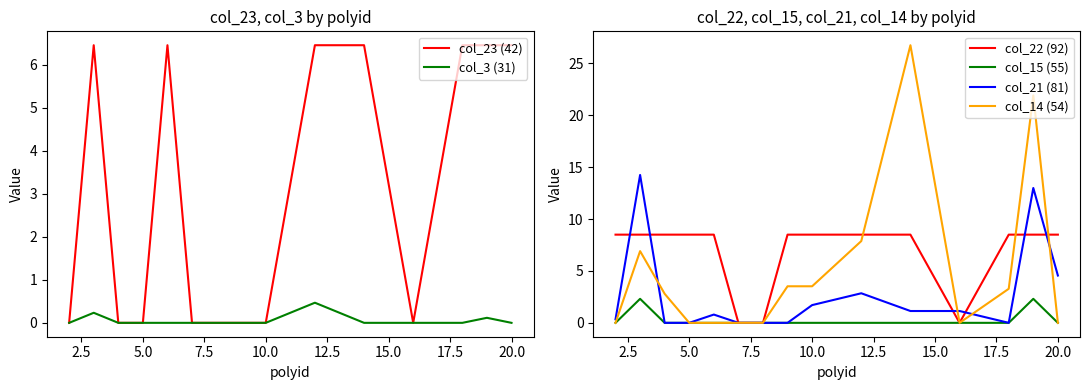

True or false: col_15 (55) has a value of -1.4 at 10.0.

False